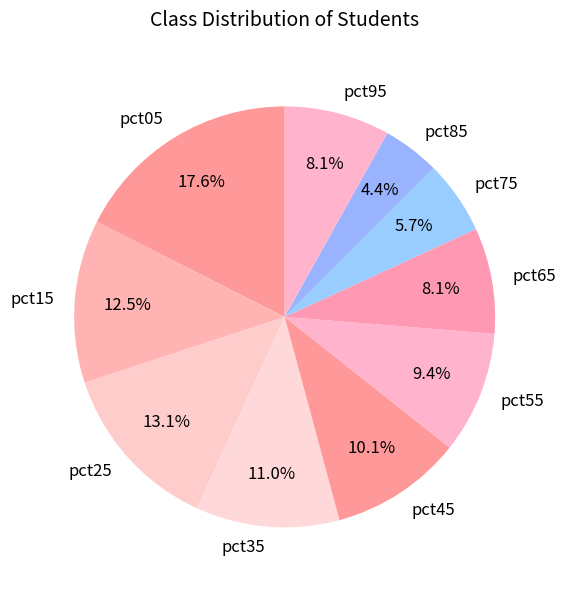

To the nearest percent, what is the difference between the largest and smallest slice percentages?

13%